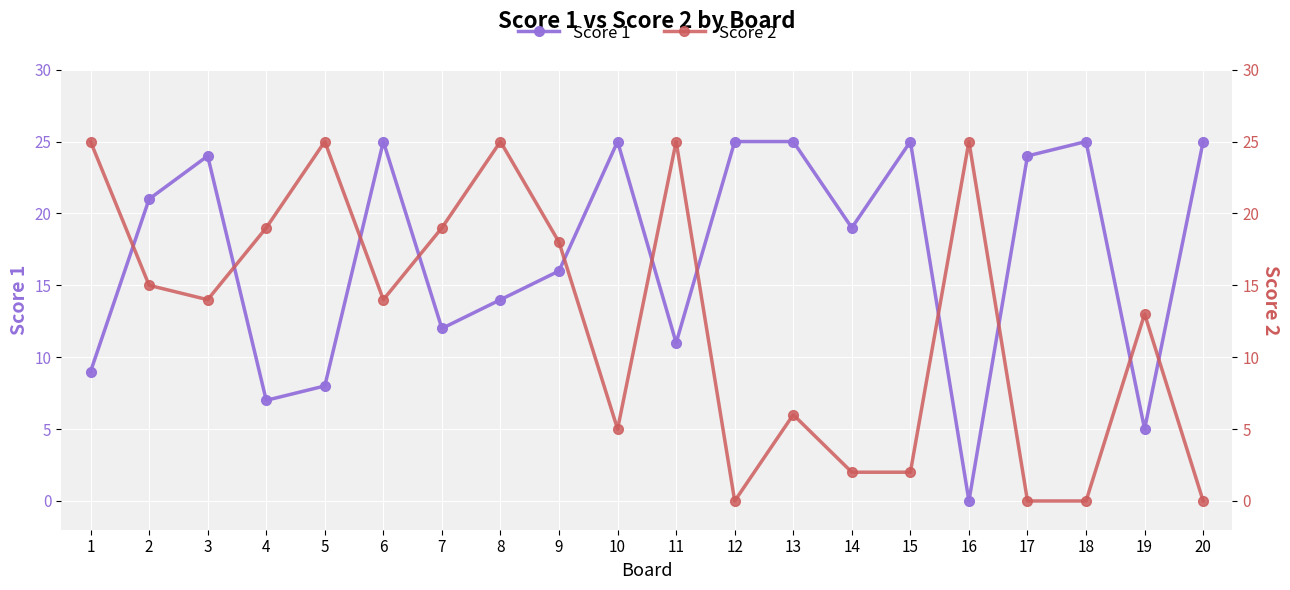

The Score 1 series shows 8 at 20. True or false?

False